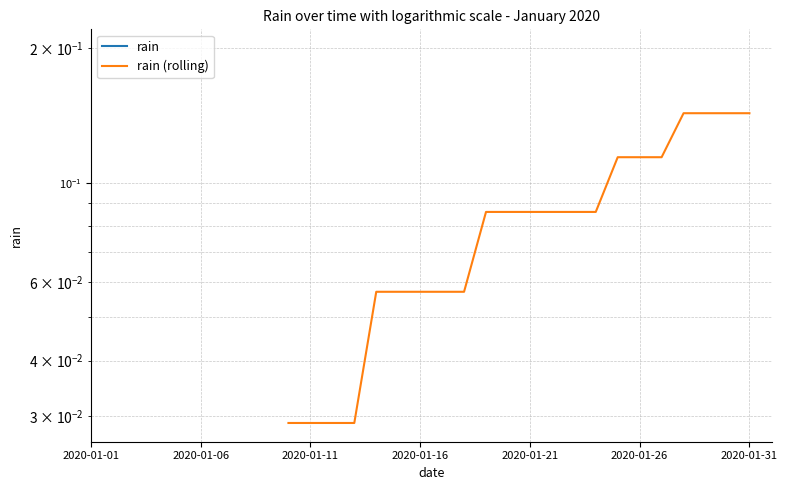

At 2020-01-26, list the series in order from smallest to largest.

rain, rain (rolling)